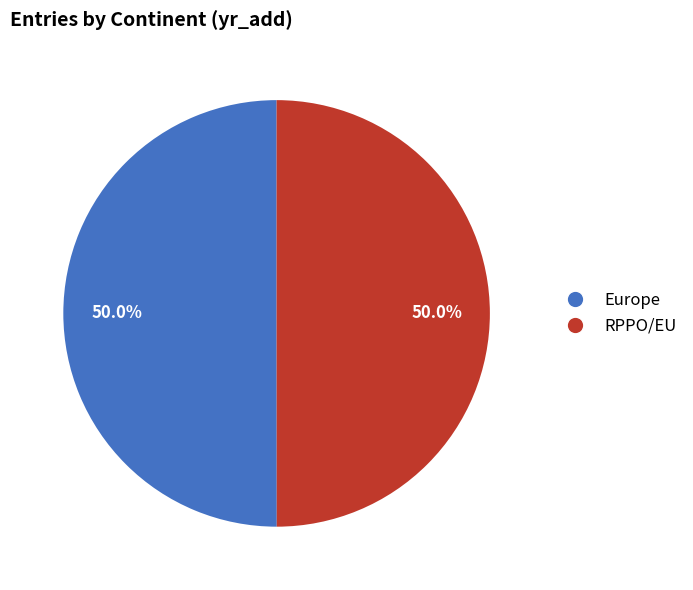

What is the ratio of the value at Europe to the value at RPPO/EU?

1.0